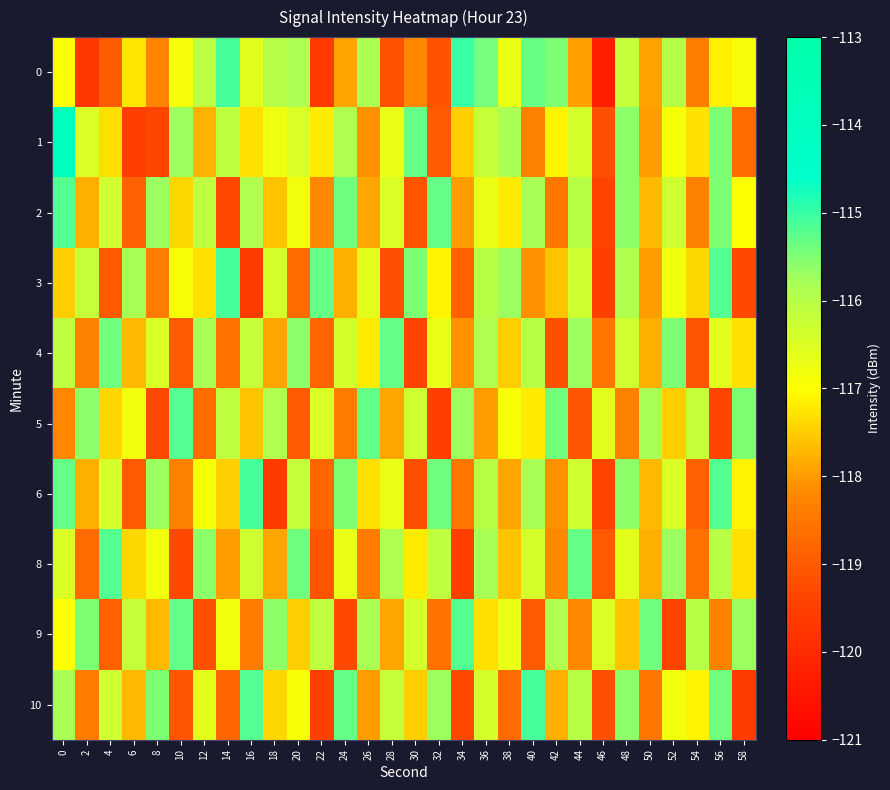

Reading left to right, transcribe all the data shown in this chart.

0: 0=-117.0	2=-119.7	4=-119.0	6=-117.2	8=-118.2	10=-116.9	12=-116.1	14=-115.1	16=-116.6	18=-116.0	20=-115.8	22=-119.6	24=-117.9	26=-115.8	28=-119.2	30=-118.2	32=-119.1	34=-115.0	36=-115.4	38=-116.7	40=-115.3	42=-115.5	44=-118.0	46=-120.3	48=-116.2	50=-117.9	52=-116.0	54=-118.4	56=-117.1	58=-116.9
1: 0=-114.0	2=-116.5	4=-117.3	6=-119.5	8=-119.4	10=-115.7	12=-117.8	14=-116.1	16=-117.3	18=-116.8	20=-116.5	22=-117.2	24=-115.9	26=-118.1	28=-116.7	30=-115.3	32=-119.0	34=-117.5	36=-116.2	38=-115.8	40=-118.3	42=-117.1	44=-116.4	46=-119.2	48=-115.6	50=-118.0	52=-116.9	54=-117.3	56=-115.5	58=-118.7
2: 0=-115.2	2=-117.8	4=-116.3	6=-118.9	8=-115.7	10=-117.4	12=-116.1	14=-119.3	16=-115.9	18=-117.6	20=-116.8	22=-118.2	24=-115.4	26=-117.9	28=-116.5	30=-119.1	32=-115.3	34=-118.0	36=-116.7	38=-117.2	40=-115.8	42=-118.5	44=-116.0	46=-119.4	48=-115.6	50=-117.7	52=-116.3	54=-118.3	56=-115.5	58=-117.0
3: 0=-117.5	2=-116.2	4=-119.0	6=-115.8	8=-118.4	10=-116.9	12=-117.3	14=-115.1	16=-119.6	18=-116.4	20=-118.7	22=-115.3	24=-117.8	26=-116.6	28=-119.2	30=-115.5	32=-117.1	34=-118.9	36=-116.0	38=-115.7	40=-118.1	42=-117.6	44=-116.3	46=-119.5	48=-115.9	50=-118.0	52=-116.8	54=-117.4	56=-115.2	58=-119.3
4: 0=-116.1	2=-118.3	4=-115.4	6=-117.7	8=-116.5	10=-119.0	12=-115.8	14=-118.6	16=-116.2	18=-117.9	20=-115.6	22=-118.8	24=-116.4	26=-117.2	28=-115.3	30=-119.4	32=-116.7	34=-118.1	36=-115.9	38=-117.5	40=-116.0	42=-119.2	44=-115.7	46=-118.5	48=-116.3	50=-117.8	52=-115.5	54=-119.1	56=-116.6	58=-117.3
5: 0=-118.2	2=-115.6	4=-117.4	6=-116.8	8=-119.3	10=-115.2	12=-118.7	14=-116.1	16=-117.6	18=-115.9	20=-119.0	22=-116.5	24=-118.4	26=-115.3	28=-117.9	30=-116.3	32=-119.5	34=-115.7	36=-118.0	38=-116.9	40=-117.2	42=-115.4	44=-119.1	46=-116.6	48=-118.3	50=-115.8	52=-117.5	54=-116.2	56=-119.4	58=-115.5
6: 0=-115.3	2=-117.8	4=-116.4	6=-119.0	8=-115.7	10=-118.3	12=-116.9	14=-117.5	16=-115.1	18=-119.6	20=-116.2	22=-118.8	24=-115.5	26=-117.3	28=-116.7	30=-119.2	32=-115.4	34=-118.5	36=-116.0	38=-117.9	40=-115.8	42=-118.1	44=-116.3	46=-119.4	48=-115.6	50=-117.7	52=-116.5	54=-118.9	56=-115.2	58=-117.1
8: 0=-116.5	2=-118.7	4=-115.2	6=-117.4	8=-116.8	10=-119.3	12=-115.6	14=-118.0	16=-116.3	18=-117.9	20=-115.4	22=-119.1	24=-116.7	26=-118.4	28=-115.9	30=-117.2	32=-116.1	34=-119.5	36=-115.8	38=-117.6	40=-116.4	42=-118.2	44=-115.3	46=-119.0	48=-116.6	50=-117.8	52=-115.7	54=-118.6	56=-116.0	58=-117.3
9: 0=-117.0	2=-115.5	4=-118.9	6=-116.2	8=-117.7	10=-115.3	12=-119.2	14=-116.8	16=-118.4	18=-115.6	20=-117.5	22=-116.1	24=-119.3	26=-115.8	28=-117.9	30=-116.4	32=-118.6	34=-115.2	36=-117.3	38=-116.7	40=-119.0	42=-115.9	44=-118.2	46=-116.5	48=-117.6	50=-115.4	52=-119.4	54=-116.0	56=-118.3	58=-115.7
10: 0=-115.8	2=-118.4	4=-116.3	6=-117.7	8=-115.5	10=-119.1	12=-116.6	14=-118.8	16=-115.2	18=-117.4	20=-116.9	22=-119.5	24=-115.3	26=-118.0	28=-116.2	30=-117.5	32=-115.7	34=-119.3	36=-116.4	38=-118.7	40=-115.1	42=-117.8	44=-116.0	46=-119.2	48=-115.6	50=-118.5	52=-116.8	54=-117.1	56=-115.4	58=-119.6